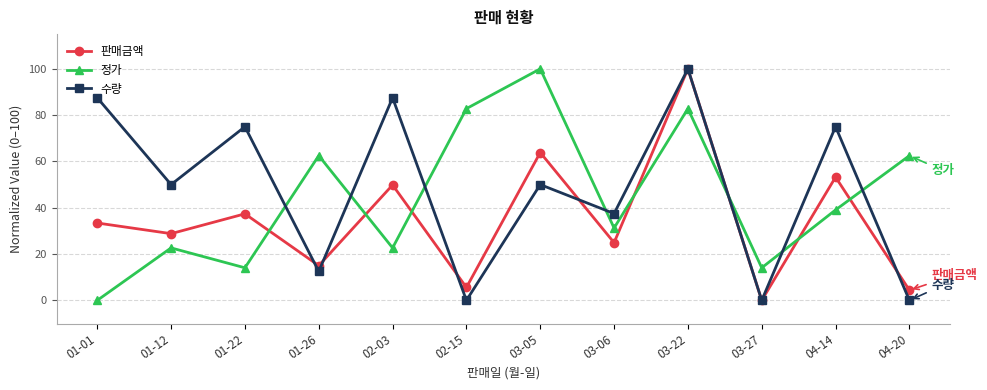

At 02-15, list the series in order from largest to smallest.

정가, 판매금액, 수량